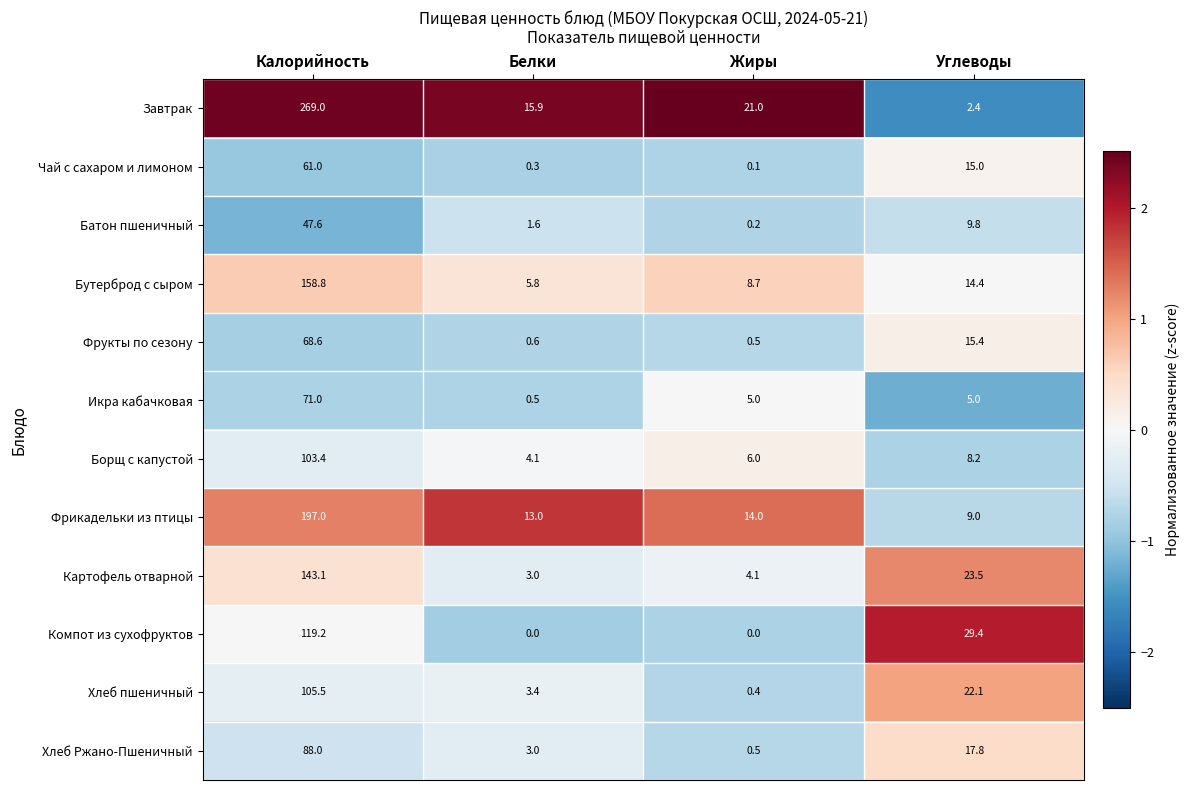

List the labels in order of Хлеб Ржано-Пшеничный value, largest first.

Калорийность, Углеводы, Белки, Жиры